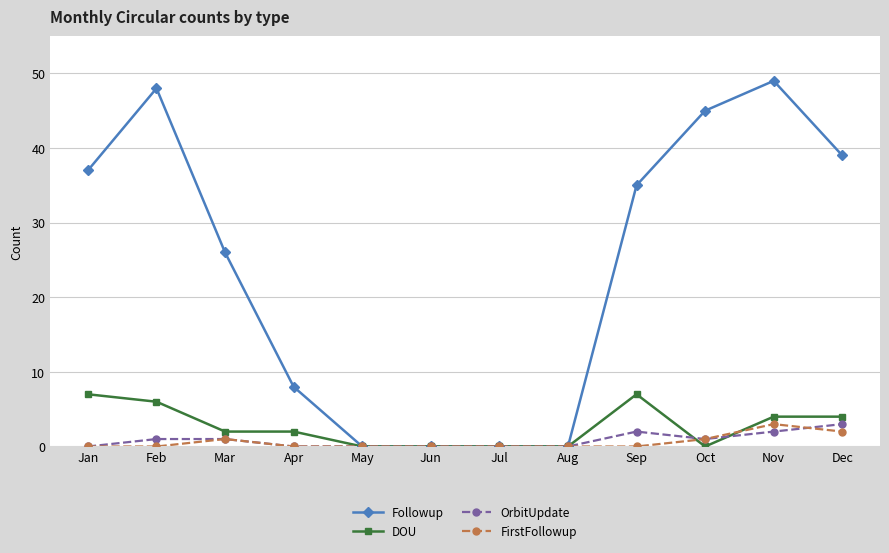

Reading left to right, transcribe all the data shown in this chart.

Followup: 37	48	26	8	0	0	0	0	35	45	49	39
DOU: 7	6	2	2	0	0	0	0	7	0	4	4
OrbitUpdate: 0	1	1	0	0	0	0	0	2	1	2	3
FirstFollowup: 0	0	1	0	0	0	0	0	0	1	3	2